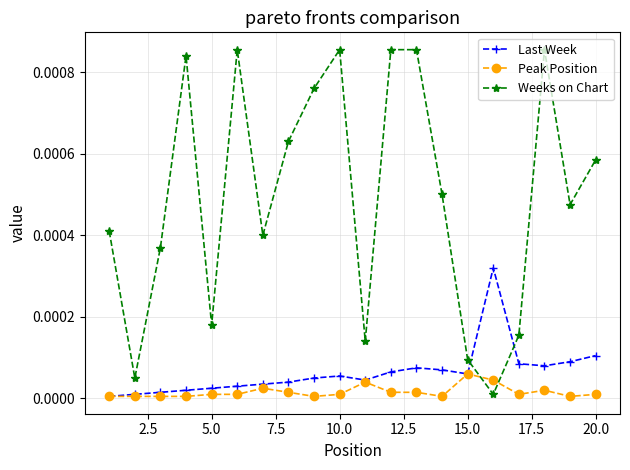

True or false: Weeks on Chart has more than 1 points higher than both neighbors.

True